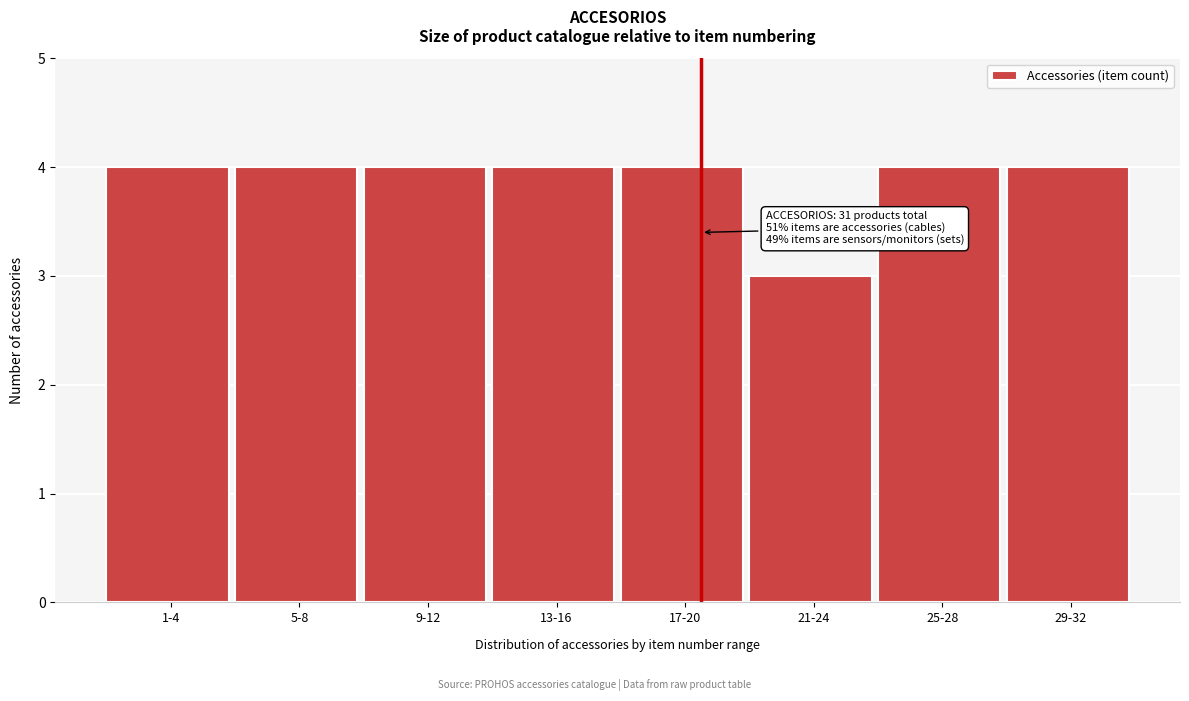

Reading right to left, what are all the values shown in this chart?

29-32=4	25-28=4	21-24=3	17-20=4	13-16=4	9-12=4	5-8=4	1-4=4